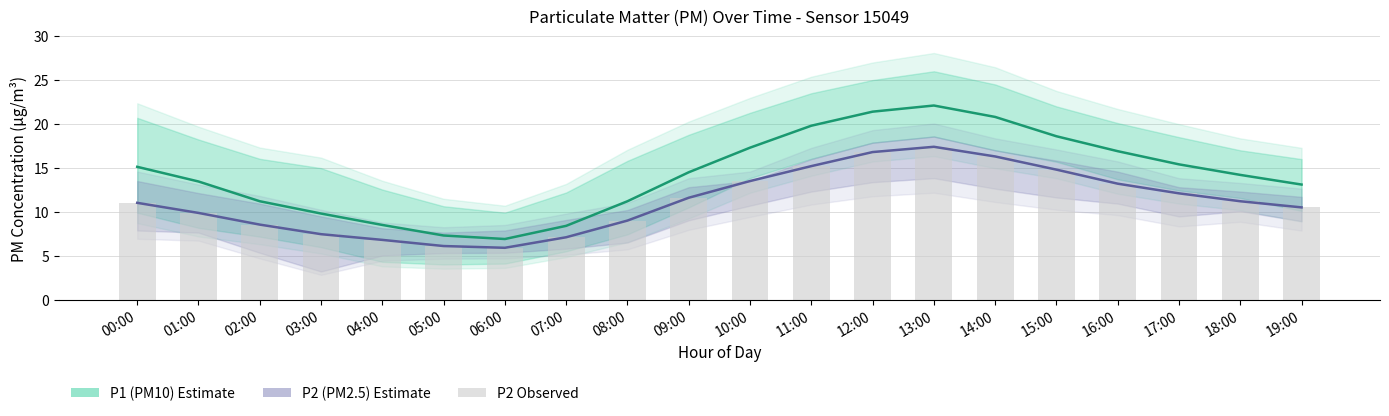

At which label does P1 reach its peak?

13:00